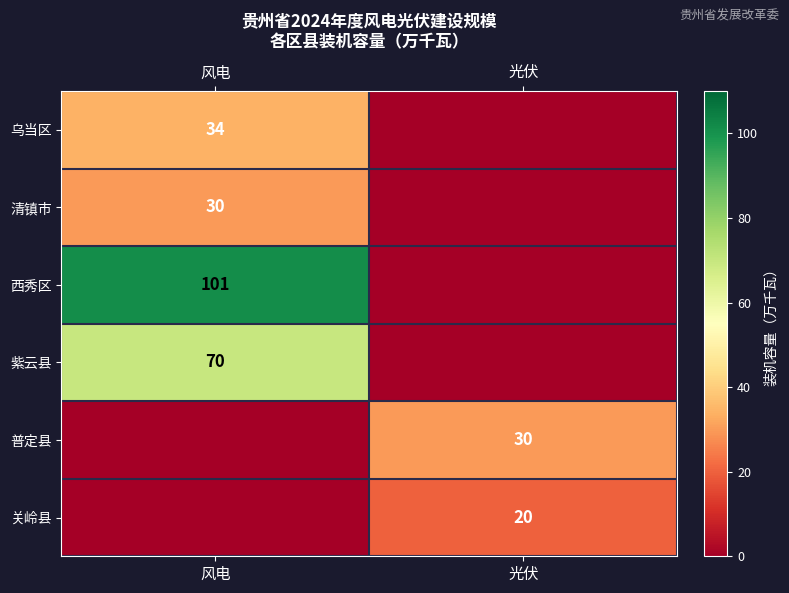

True or false: 关岭县 has a value of 12 at 光伏.

False